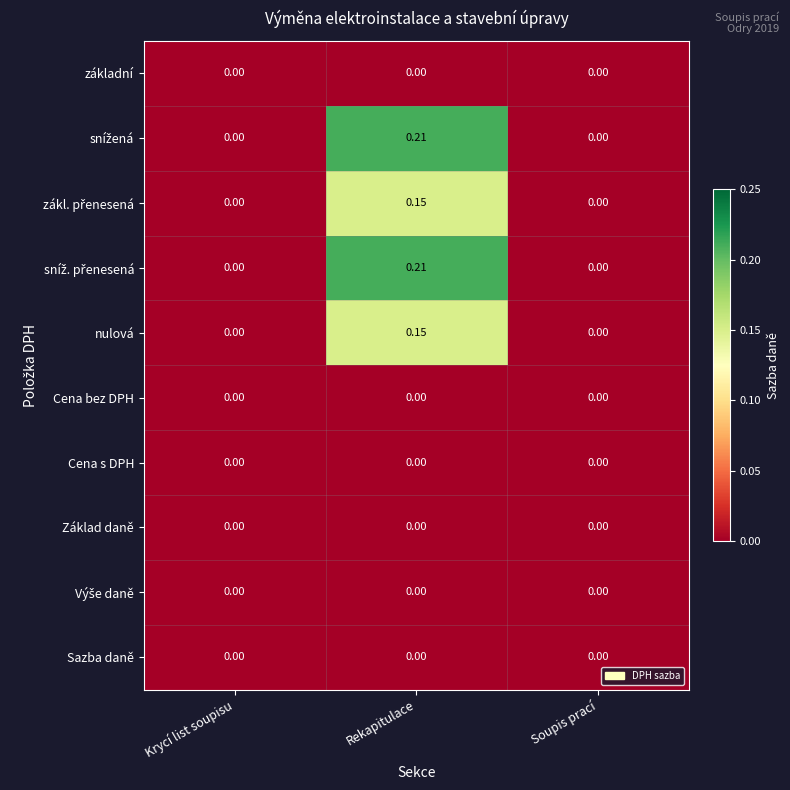

At which category is the sum across all series the highest?

Rekapitulace